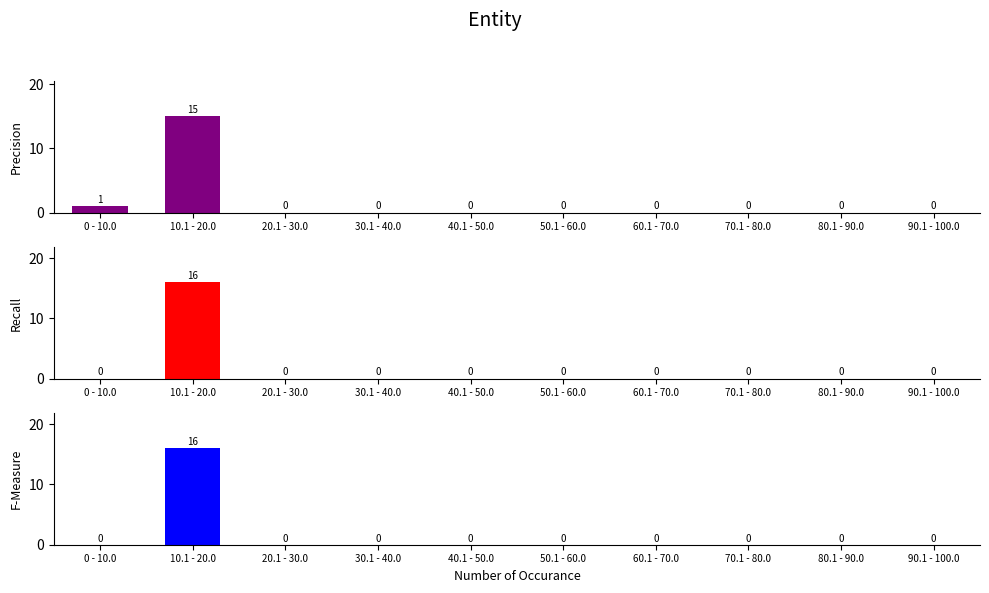

Reading left to right, extract all data points from this chart.

Precision: 1	15	0	0	0	0	0	0	0	0
Recall: 0	16	0	0	0	0	0	0	0	0
F-Measure: 0	16	0	0	0	0	0	0	0	0